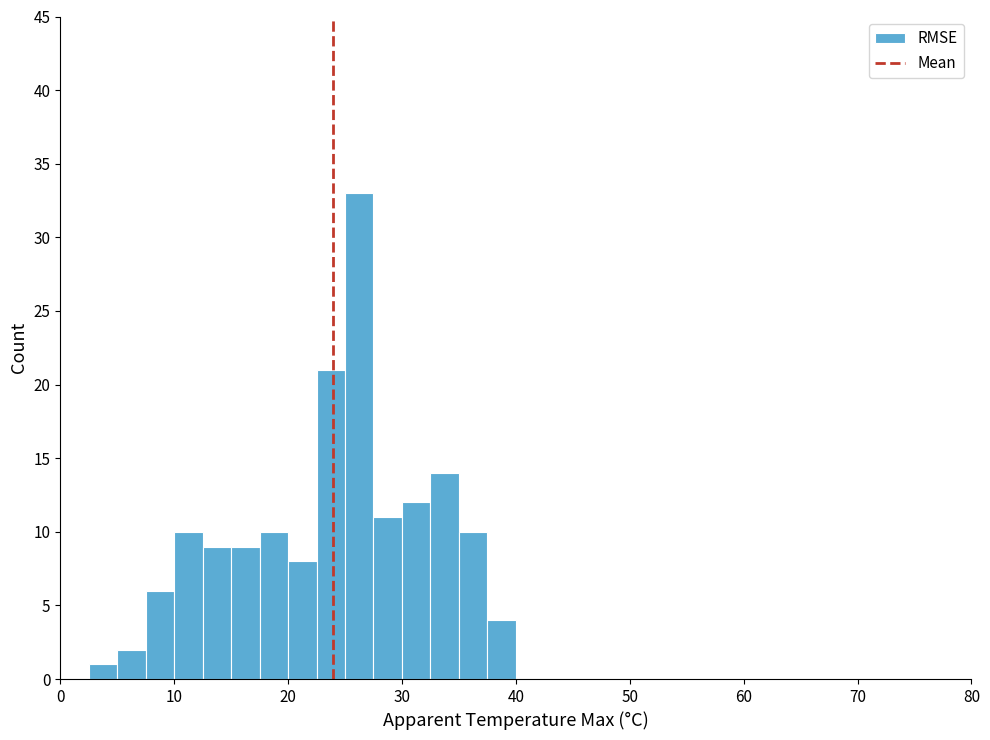

Read against the x-axis, roughly where is the centre of the tallest bar?

26